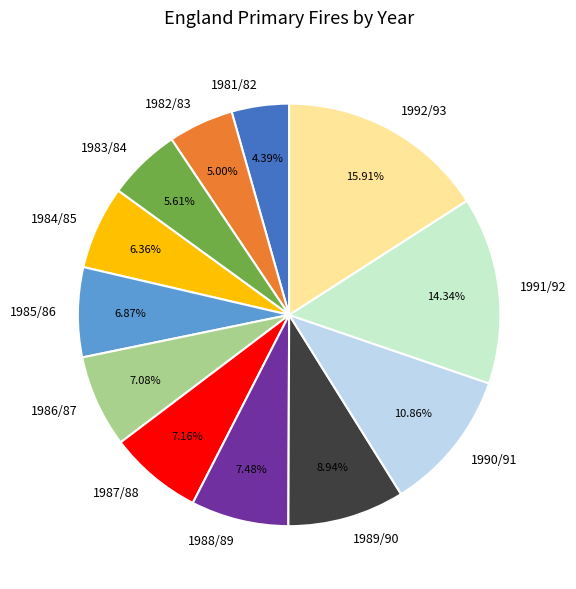

What percentage is the 1992/93 slice, to the nearest percent?

16%